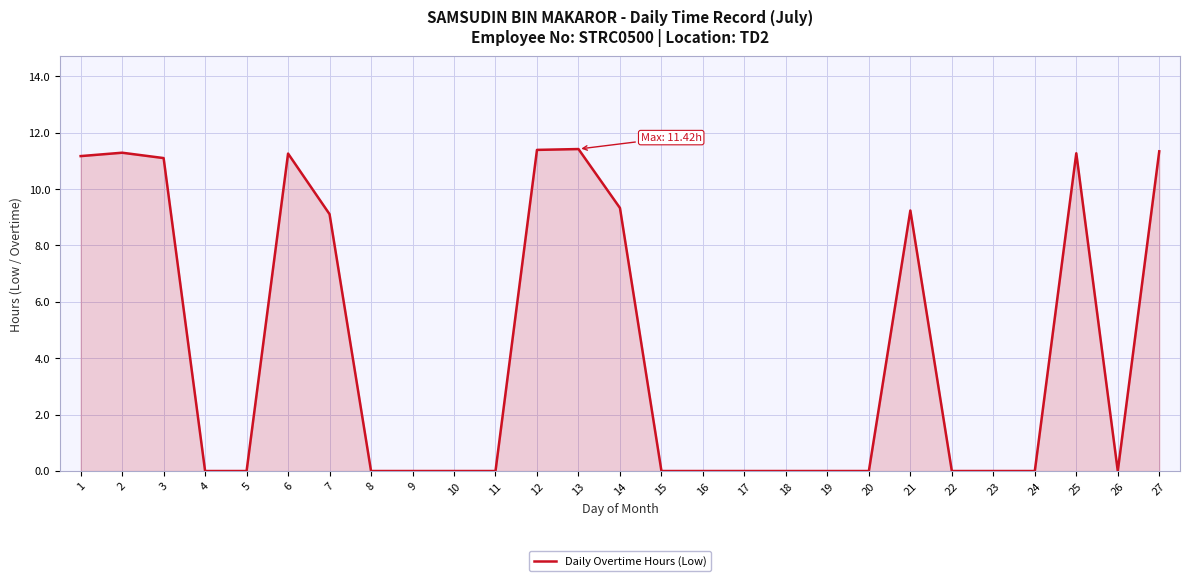

True or false: the data has more than 2 interior local peaks.

True